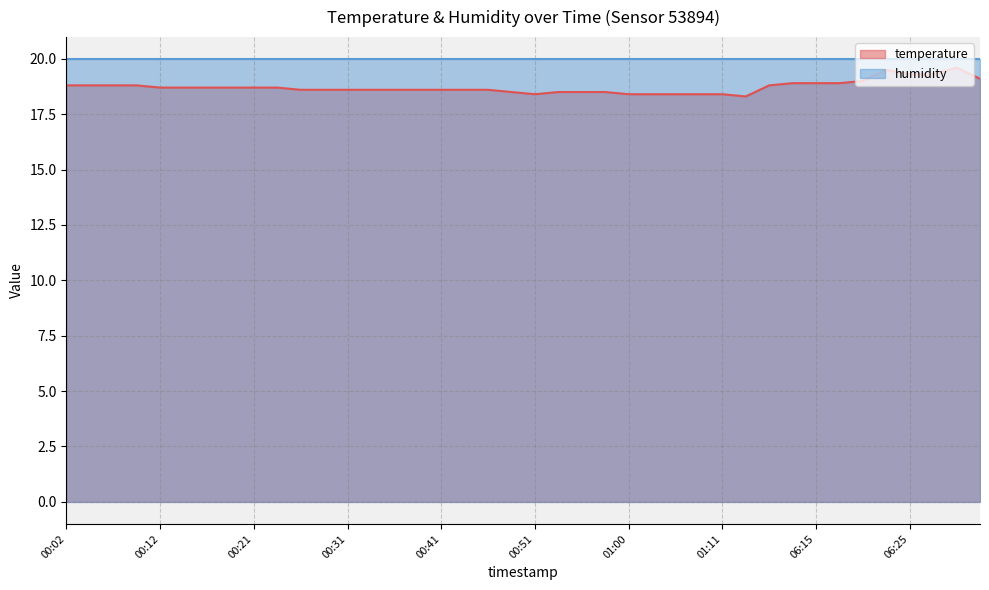

Rank the categories by value from highest to lowest.

06:30, 06:22, 06:25, 06:27, 06:32, 06:20, 06:13, 06:15, 06:17, 00:02, 00:04, 00:07, 00:09, 06:07, 00:12, 00:14, 00:17, 00:19, 00:21, 00:24, 00:26, 00:29, 00:31, 00:34, 00:36, 00:38, 00:41, 00:43, 00:46, 00:48, 00:53, 00:55, 00:58, 00:51, 01:00, 01:03, 01:05, 01:08, 01:11, 01:14